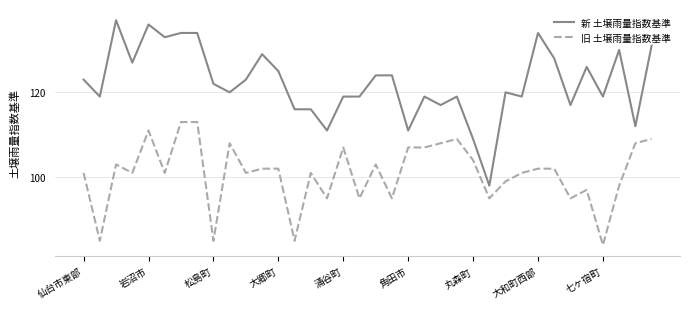

Which series has the largest total across all categories?

新 土壌雨量指数基準